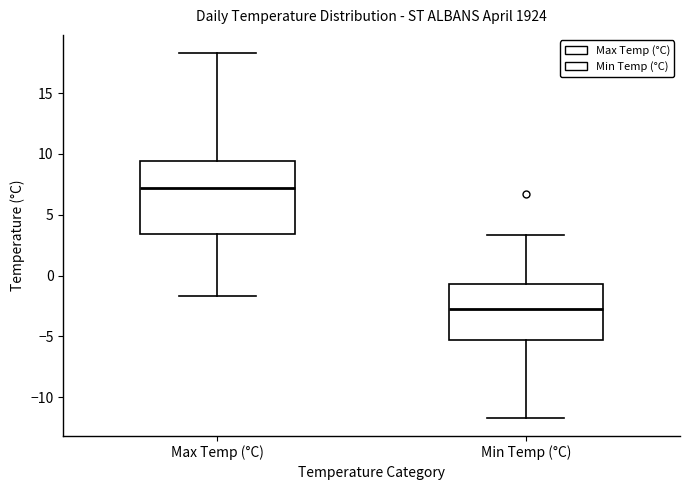

Where is the lower edge of the box for Max Temp (°C) on the y-axis? The values are not printed on the chart, so give them approximately, as read against the axis.

3.5